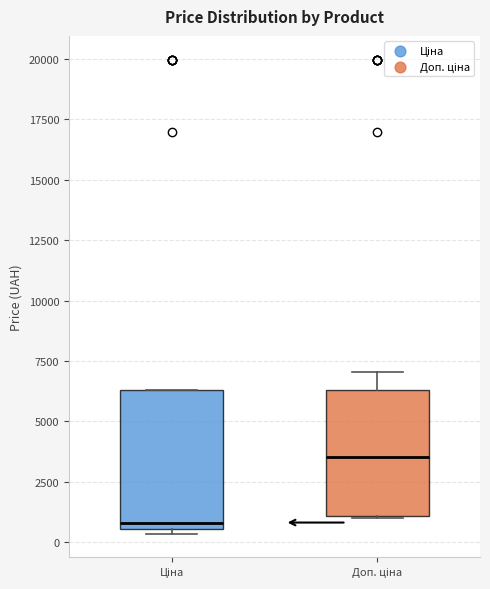

Reading left to right, transcribe this box plot: for each box, give where its median line is, the range the box spans, and where its two whiskers end, as read against the y-axis. The values are not printed on the chart, so give them approximately, as read against the axis.

Ціна: median 1000, box 500 to 6500, whiskers 500 (just below the box's lower edge) to 6500
Доп. ціна: median 3500, box 1000 to 6500, whiskers 1000 to 7000